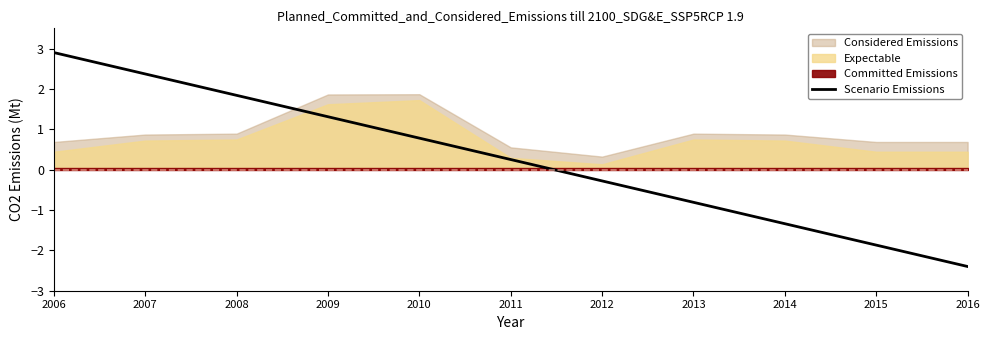

What is the minimum value shown in the chart?

-2.4